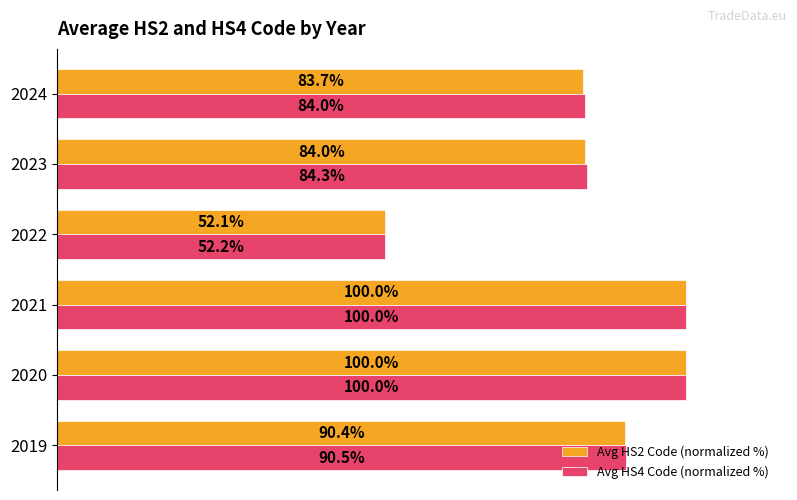

Which series changed the most between 2021 and 2022?

Avg HS2 Code (normalized %)